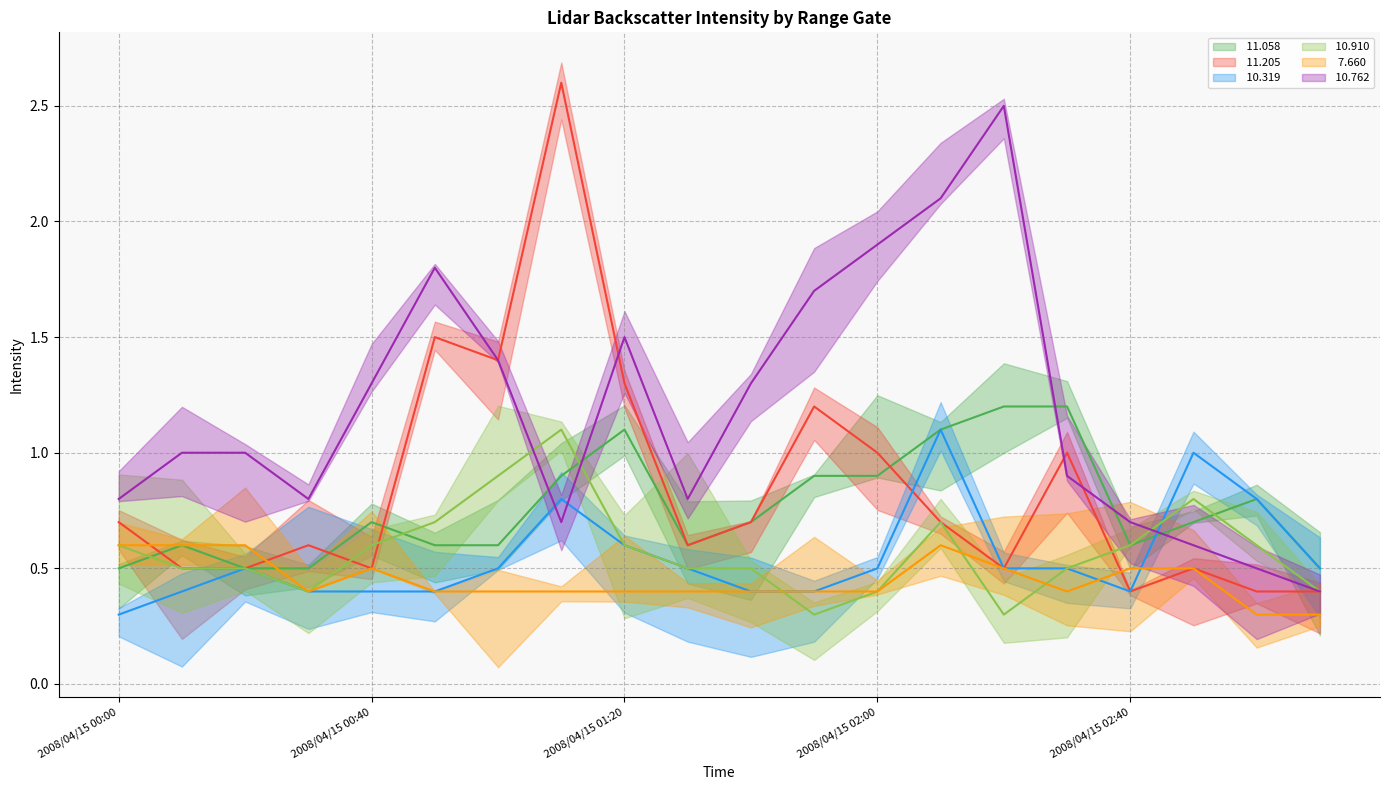

Between 5 and 16, which series saw the biggest shift?

 11.205 (line)